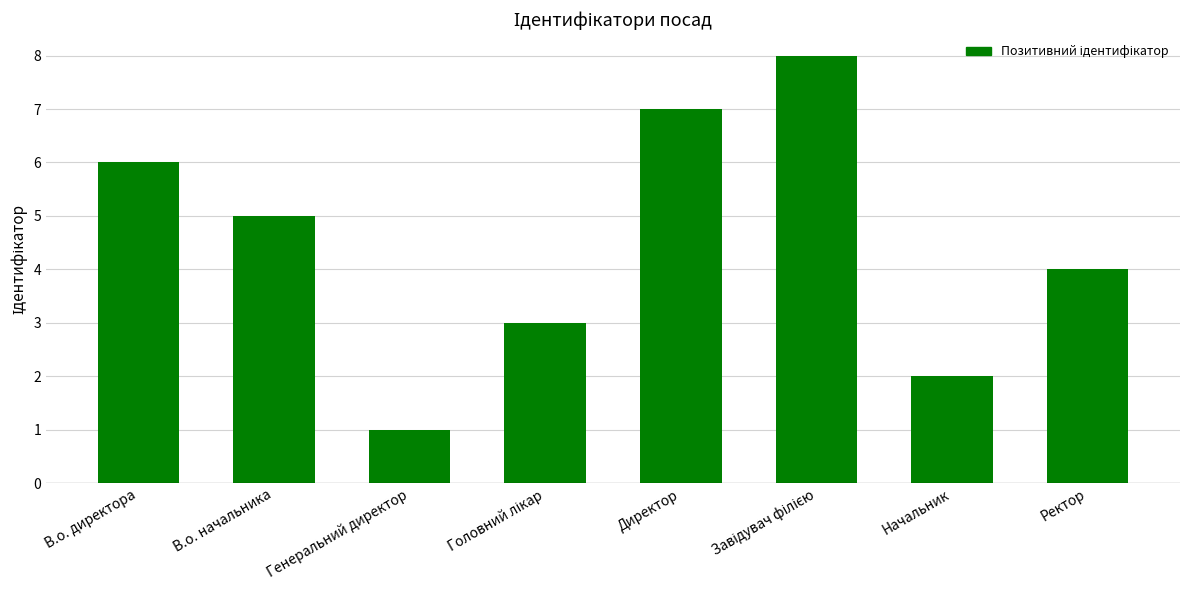

What is the ratio of the value at Генеральний директор to the value at Директор?

0.1